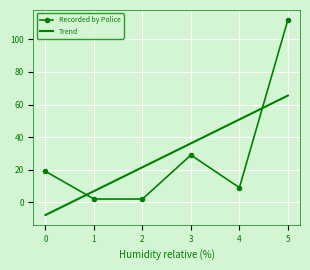

At 4, list the series in order from largest to smallest.

Trend, Recorded by Police